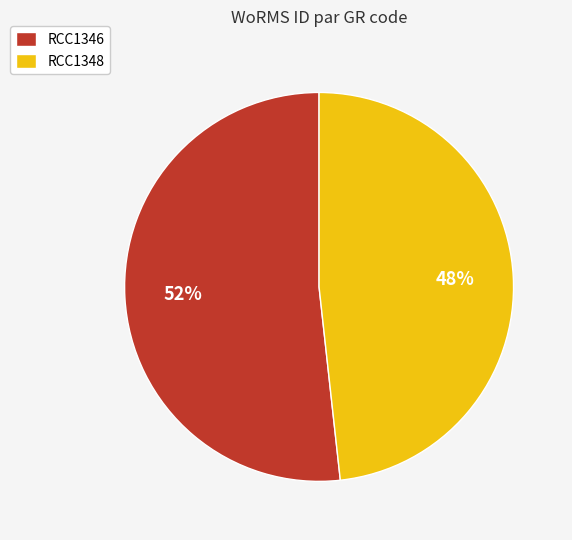

Rank the categories by value from lowest to highest.

RCC1348, RCC1346